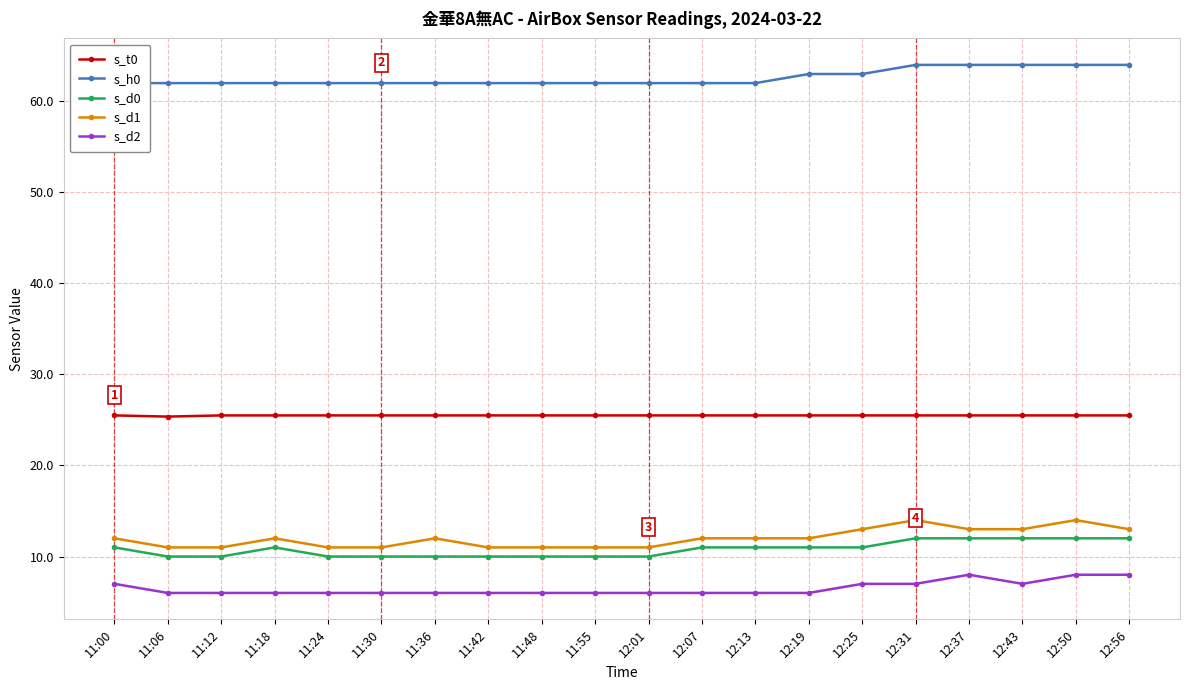

Reading right to left, extract all data points from this chart.

s_t0: 25.5	25.5	25.5	25.5	25.5	25.5	25.5	25.5	25.5	25.5	25.5	25.5	25.5	25.5	25.5	25.5	25.5	25.5	25.4	25.5
s_h0: 64.0	64.0	64.0	64.0	64.0	63.0	63.0	62.0	62.0	62.0	62.0	62.0	62.0	62.0	62.0	62.0	62.0	62.0	62.0	62.0
s_d0: 12.0	12.0	12.0	12.0	12.0	11.0	11.0	11.0	11.0	10.0	10.0	10.0	10.0	10.0	10.0	10.0	11.0	10.0	10.0	11.0
s_d1: 13.0	14.0	13.0	13.0	14.0	13.0	12.0	12.0	12.0	11.0	11.0	11.0	11.0	12.0	11.0	11.0	12.0	11.0	11.0	12.0
s_d2: 8.0	8.0	7.0	8.0	7.0	7.0	6.0	6.0	6.0	6.0	6.0	6.0	6.0	6.0	6.0	6.0	6.0	6.0	6.0	7.0